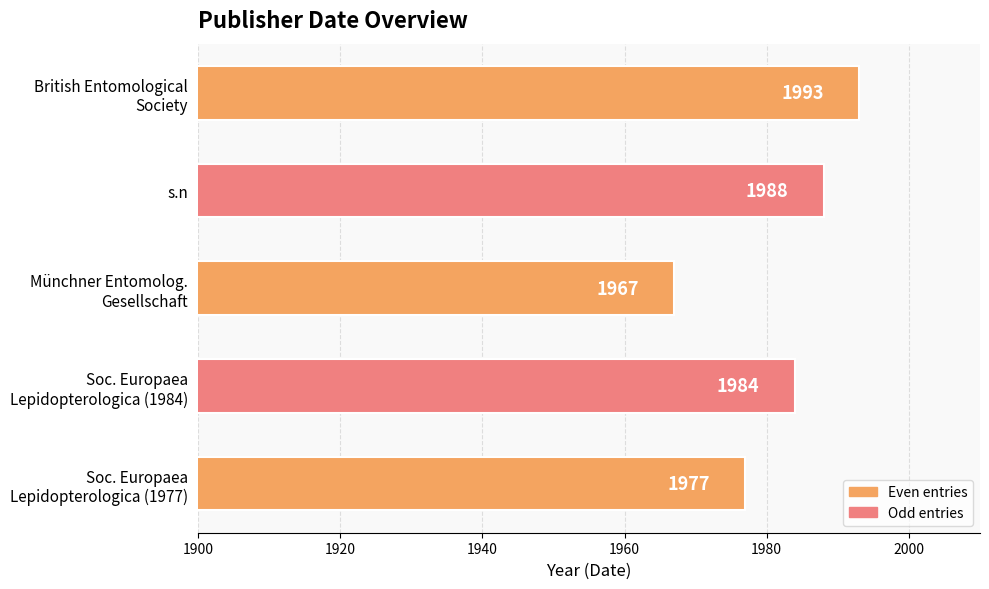

What position from the top is s.n?

2